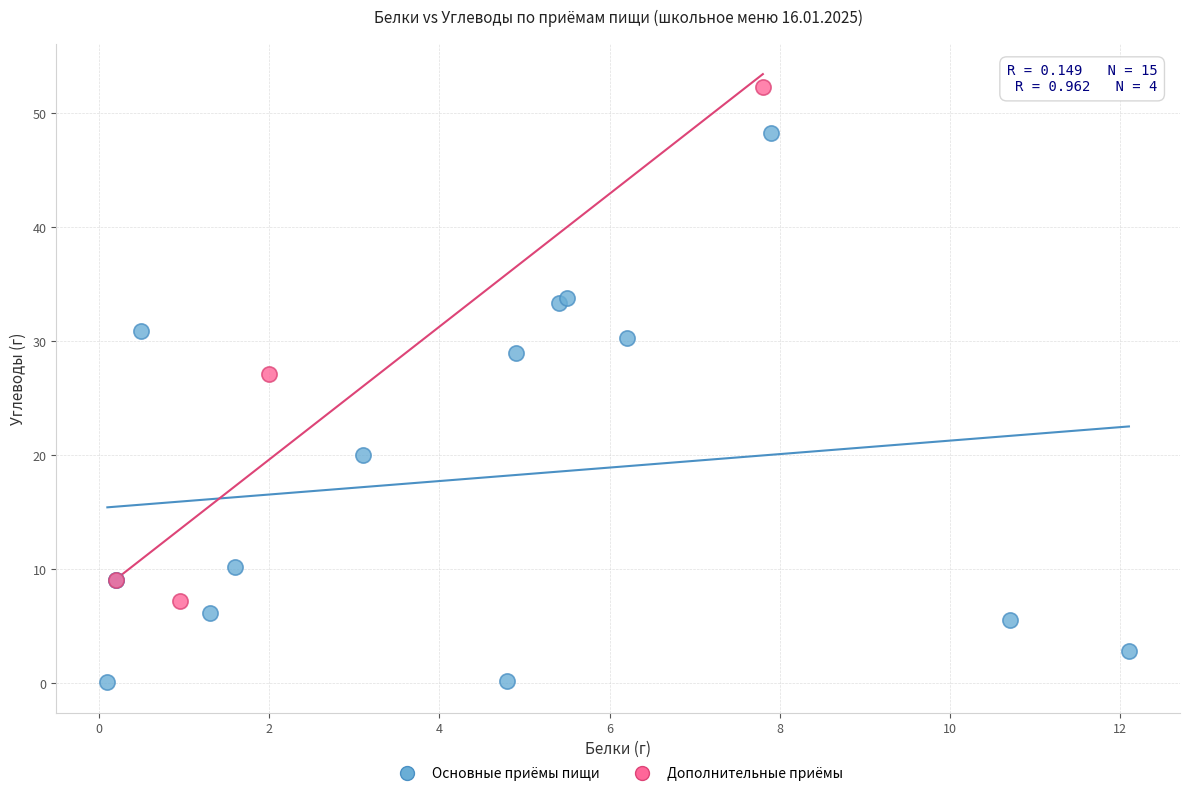

Which series contains the lowest Y value?

Основные приёмы пищи